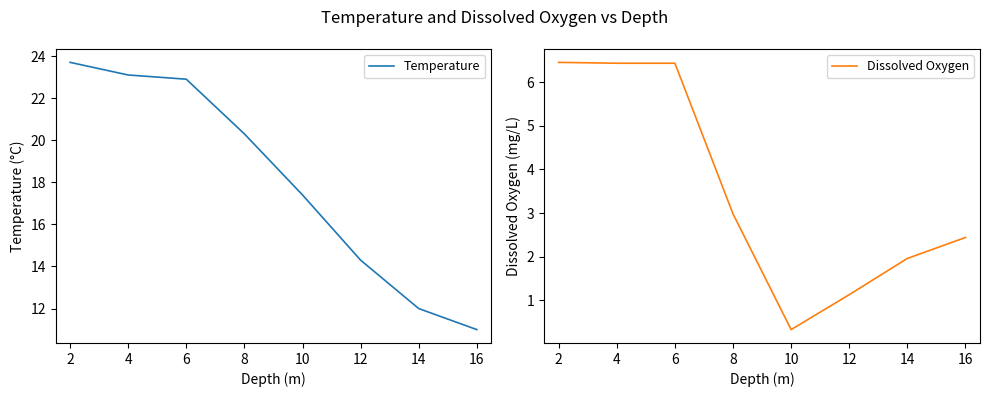

What is the average value of the Dissolved Oxygen series?

3.5